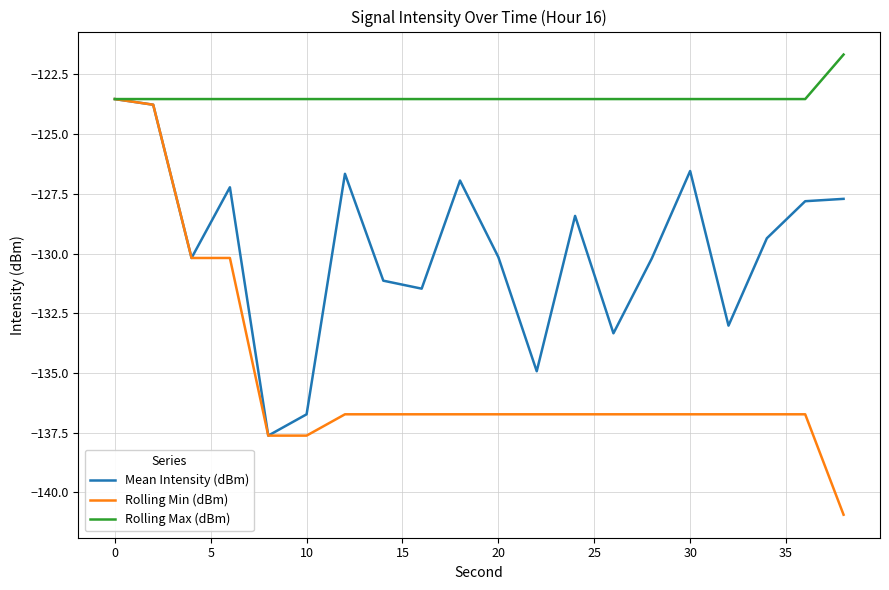

What are all the series names shown in the legend?

Mean Intensity (dBm), Rolling Min (dBm), Rolling Max (dBm)